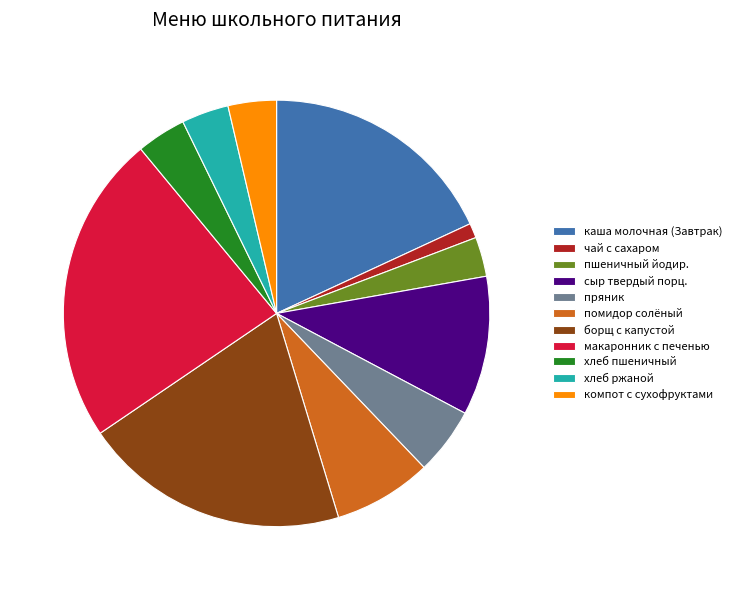

Combined, do компот с сухофруктами and пшеничный йодир. account for over 50%?

No